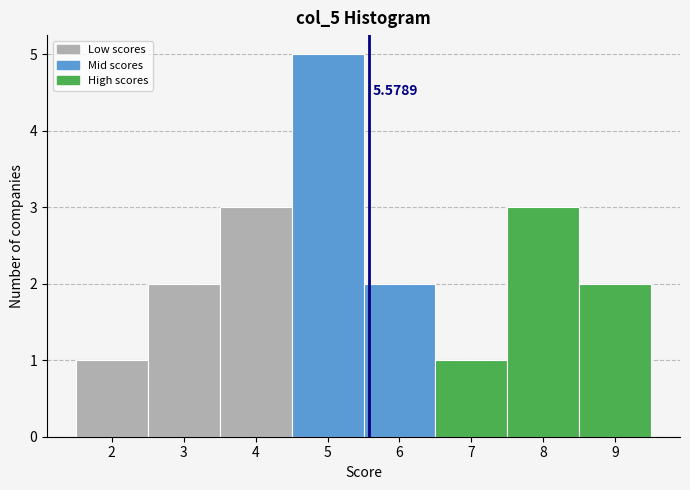

Which range on the x-axis has the tallest bar?

4.5 to 5.5